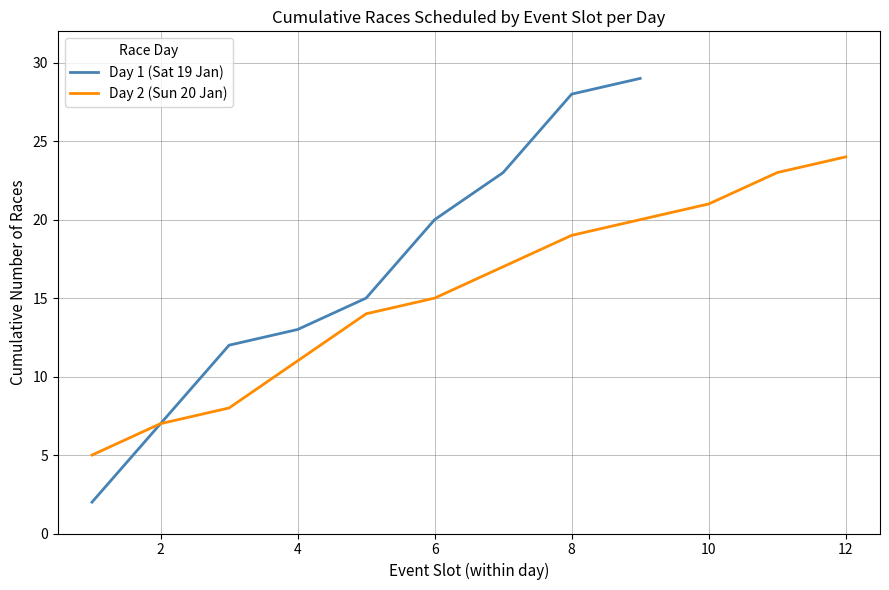

The Day 1 (Sat 19 Jan) series shows 17 at 4. True or false?

False